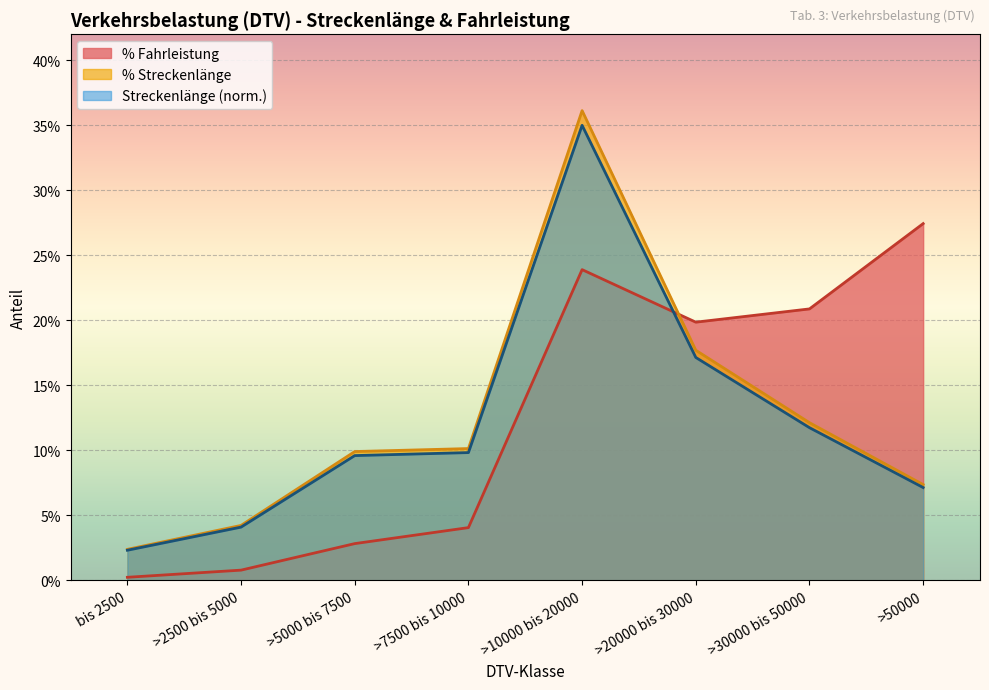

Reading right to left, transcribe all the data shown in this chart.

Streckenlänge (km): 0.1	0.1	0.2	0.3	0.1	0.1	0.0	0.0
% Streckenlänge: 0.1	0.1	0.2	0.4	0.1	0.1	0.0	0.0
% Fahrleistung: 0.3	0.2	0.2	0.2	0.0	0.0	0.0	0.0